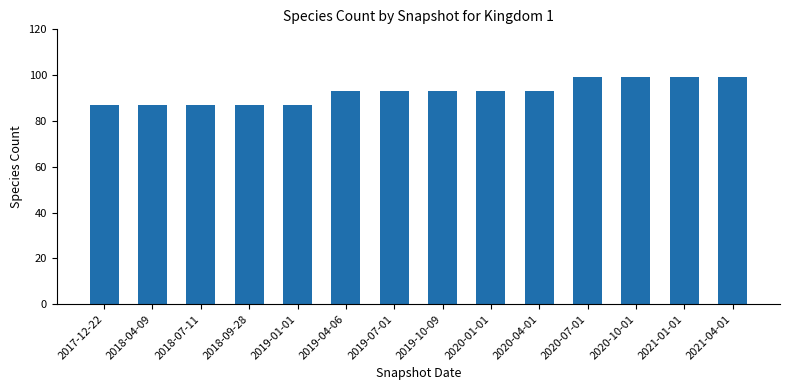

Reading right to left, what are all the values shown in this chart?

2021-04-01=99	2021-01-01=99	2020-10-01=99	2020-07-01=99	2020-04-01=93	2020-01-01=93	2019-10-09=93	2019-07-01=93	2019-04-06=93	2019-01-01=87	2018-09-28=87	2018-07-11=87	2018-04-09=87	2017-12-22=87